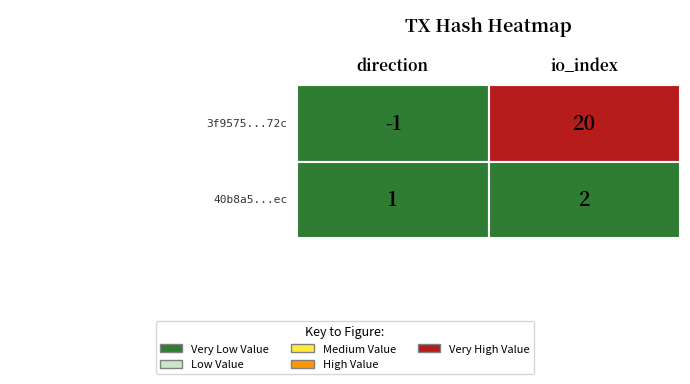

Reading left to right, what are all the values shown in this chart?

3f9575bebe00d96746349e3f4313cbf0161b72c: -1	20
40b8a56d32f1f0cc858638ca4e18a00139672ec: 1	2